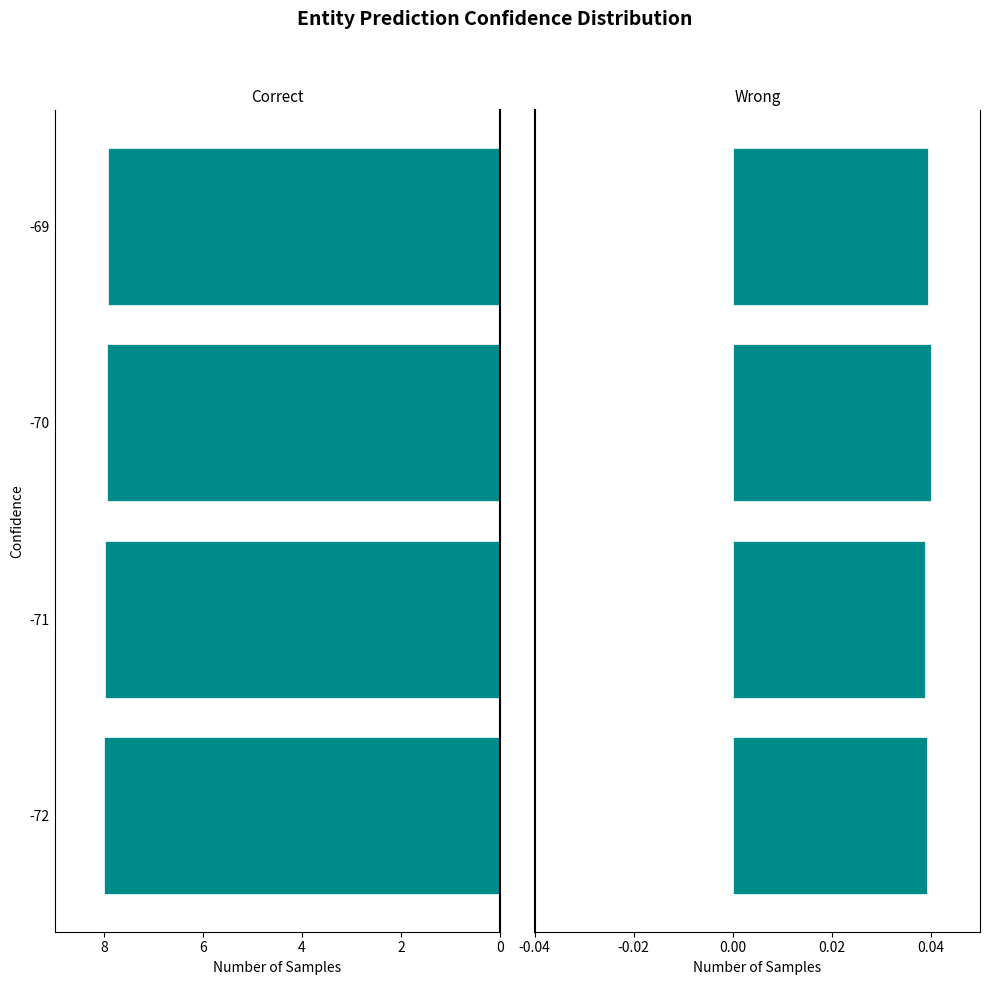

What is the spread (max minus min) of values at 4?

8.0